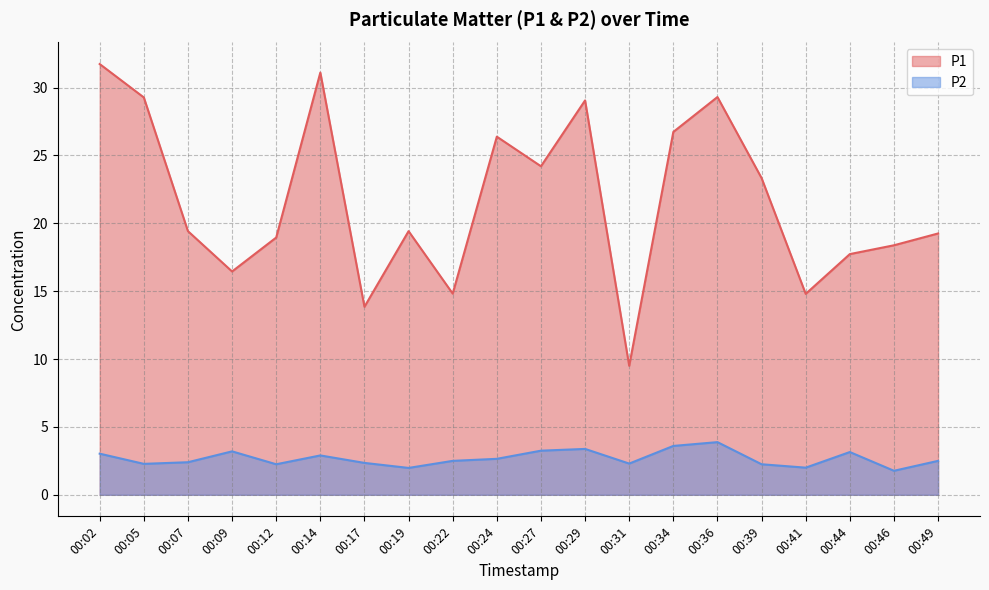

Which series has the largest total across all categories?

P1